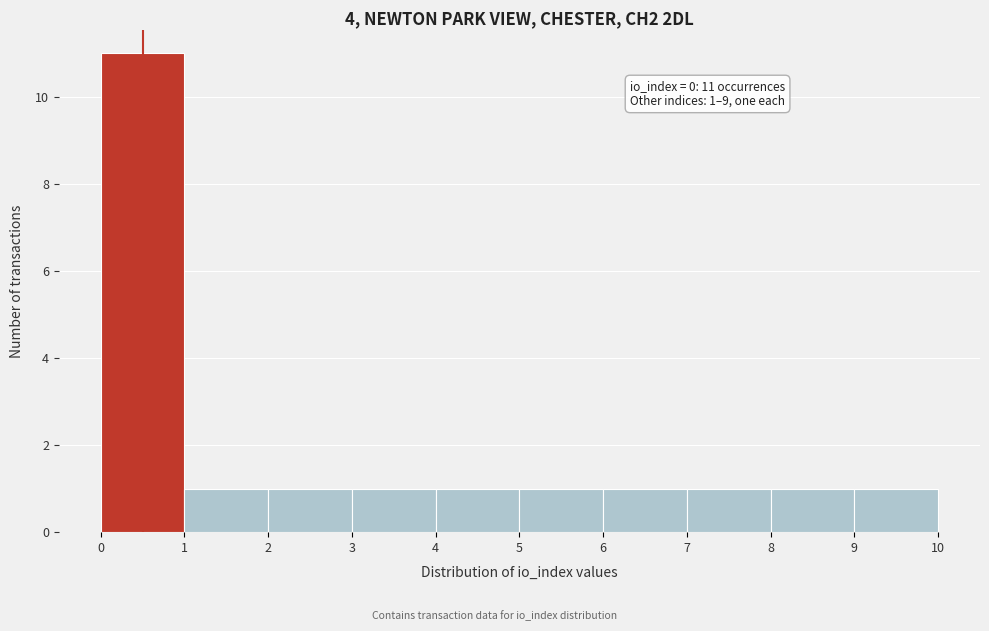

Over which range of the x-axis is the bar tallest?

0 to 1